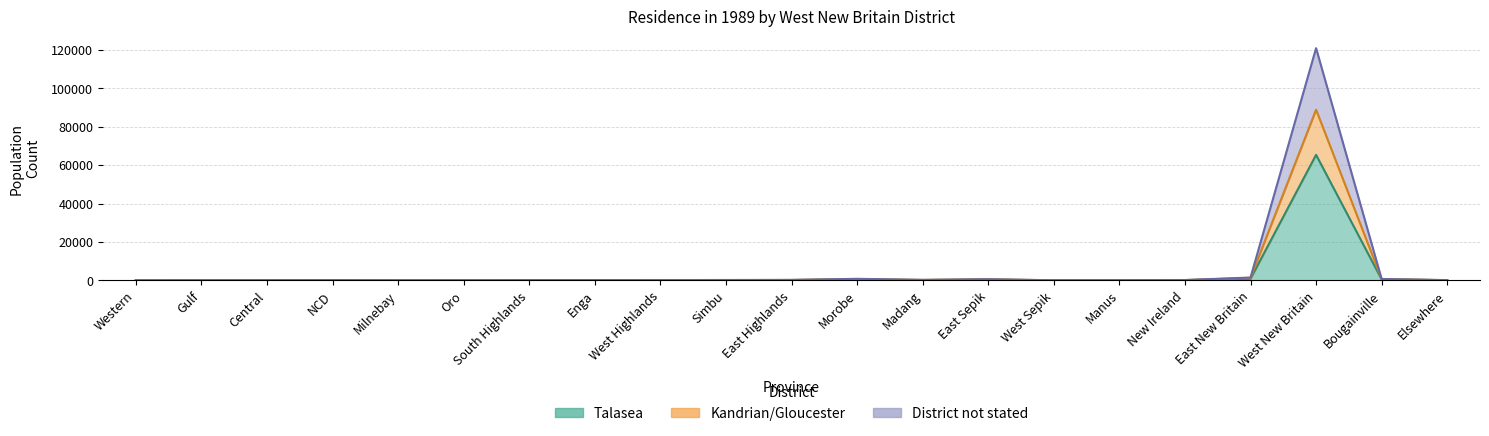

What is the difference between the maximum and minimum values in the Kandrian/Gloucester series?

88851